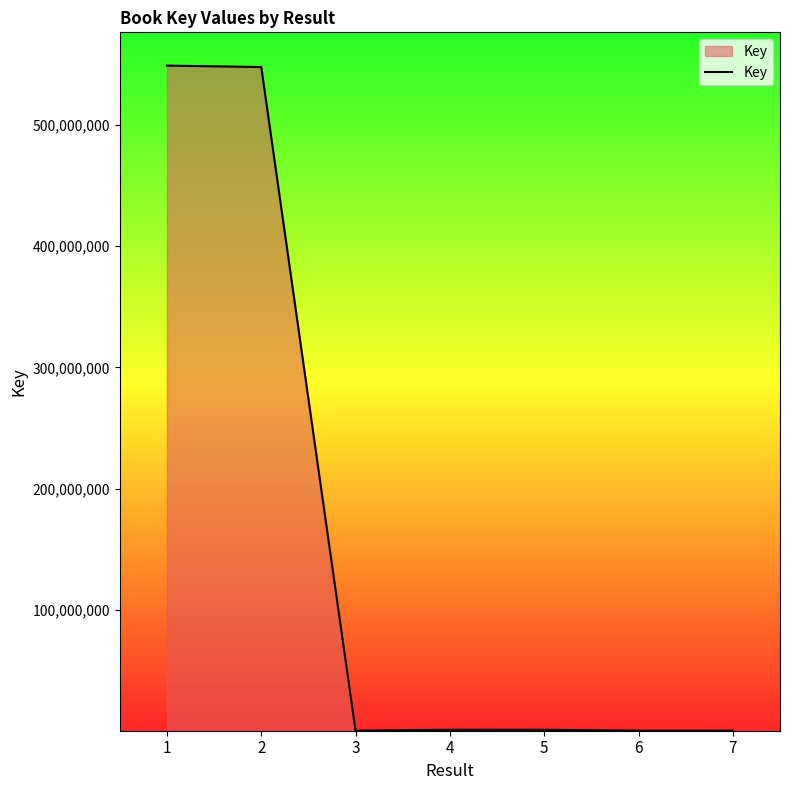

What is the maximum value shown in the chart?

548842232